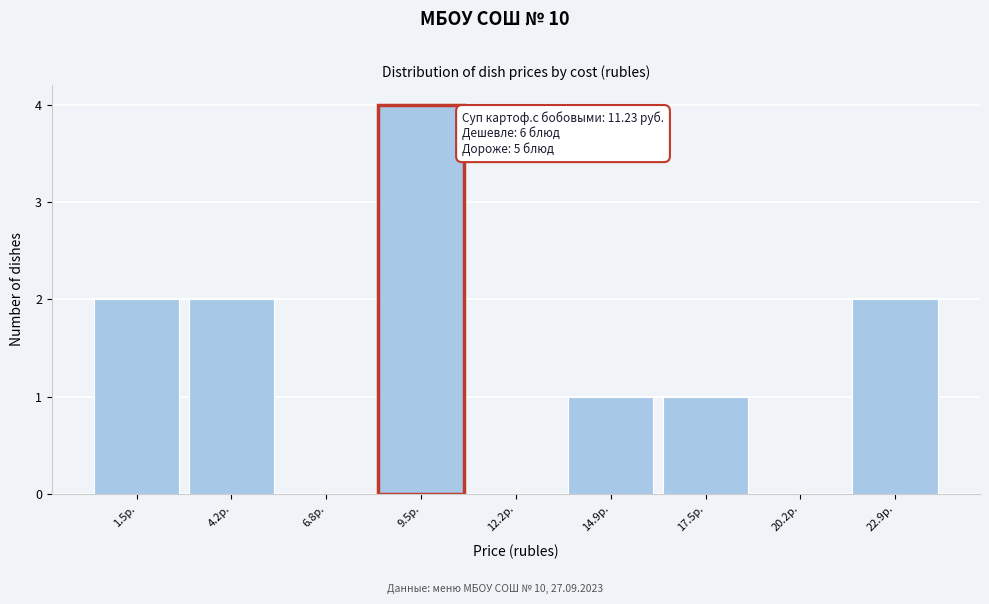

Reading left to right, what are all the values shown in this chart?

1.5р.=2	4.2р.=2	6.8р.=0	9.5р.=4	12.2р.=0	14.9р.=1	17.5р.=1	20.2р.=0	22.9р.=2